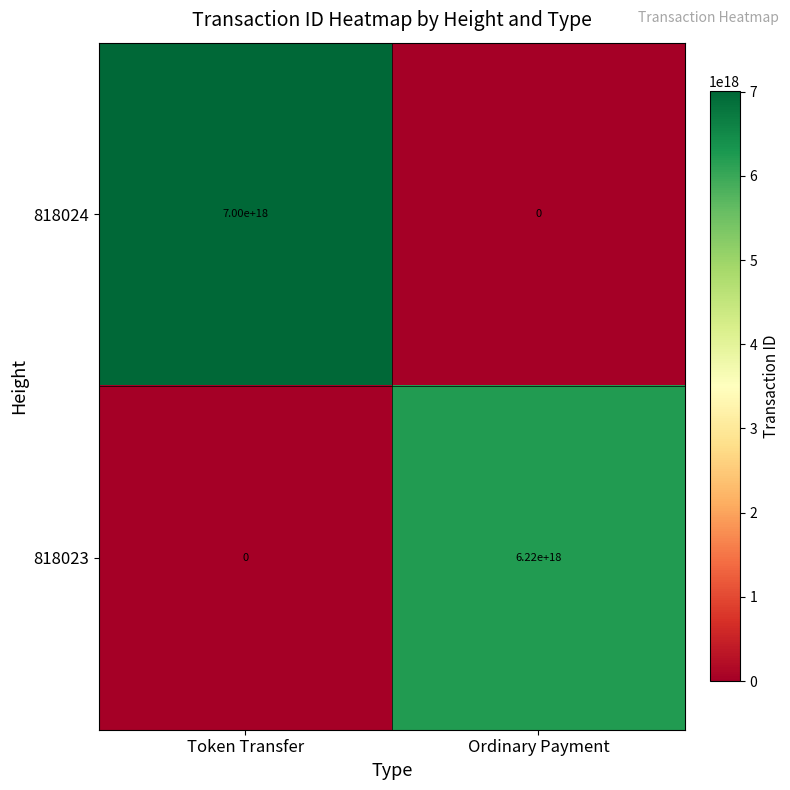

How many distinct data groups are displayed?

2